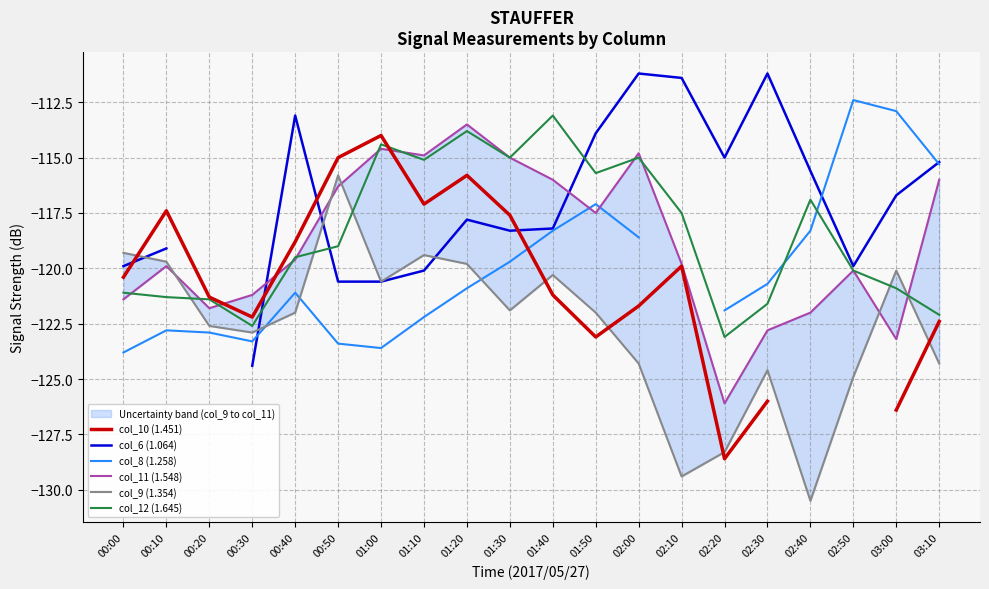

What is the label of the 4th point from the right?

02:40